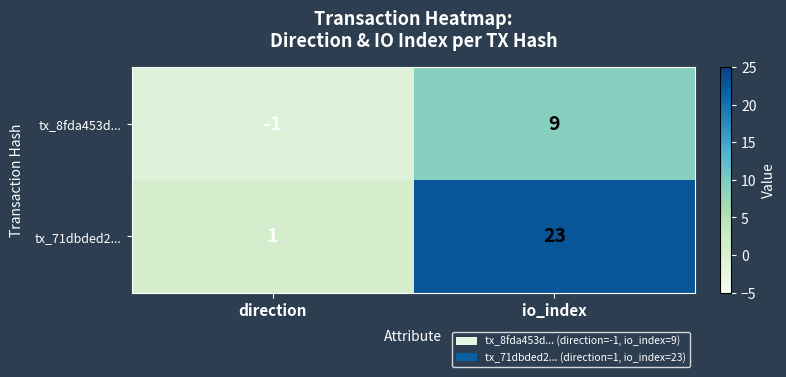

What is the greatest value displayed?

23